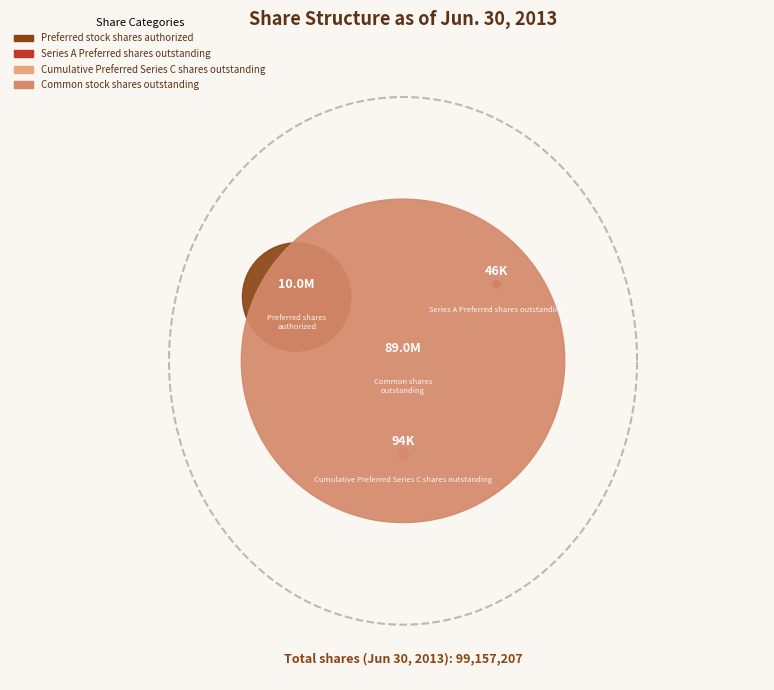

How many slices are in this pie chart?

4